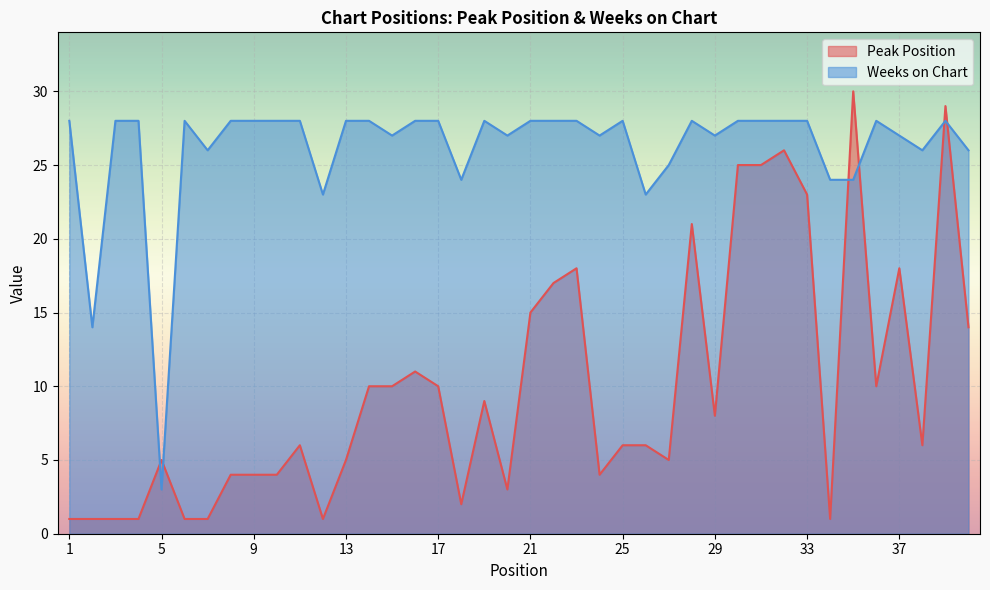

In Weeks on Chart, how many points are lower than both neighbors (excluding endpoints)?

11